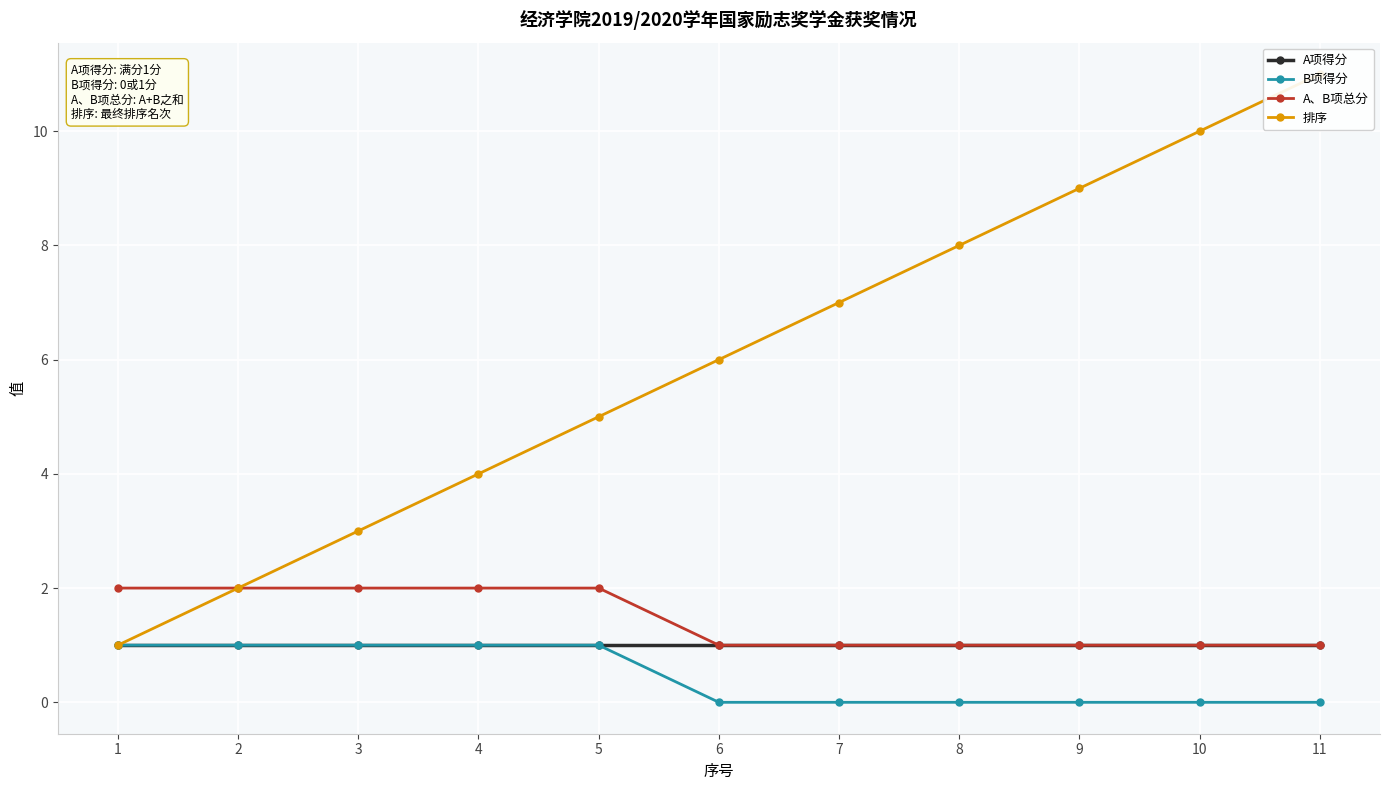

What is the total value across all series at 8?

10